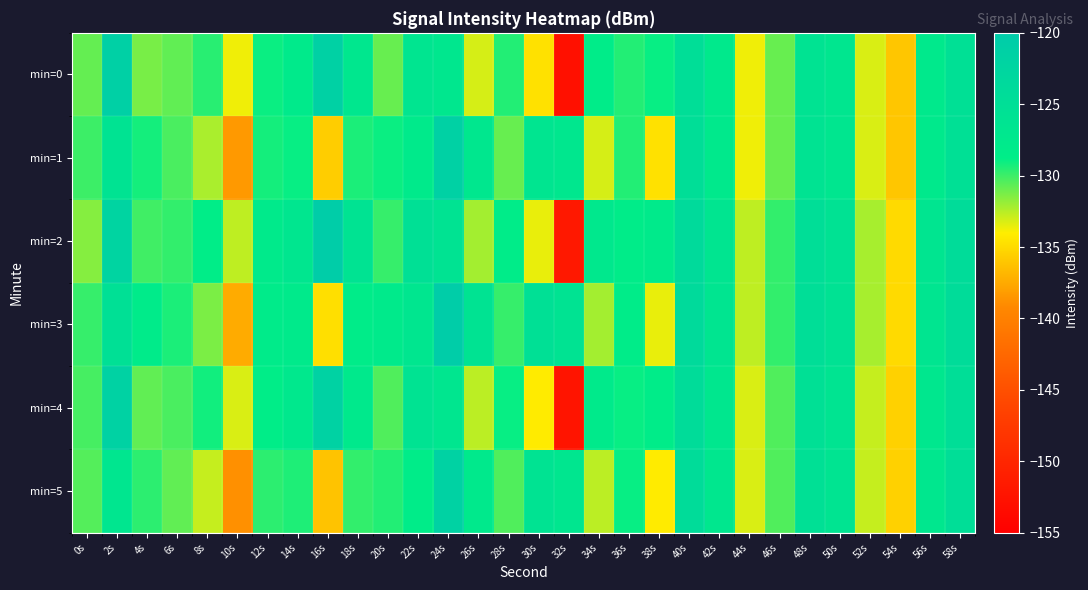

What is the minimum value shown in the chart?

-152.8